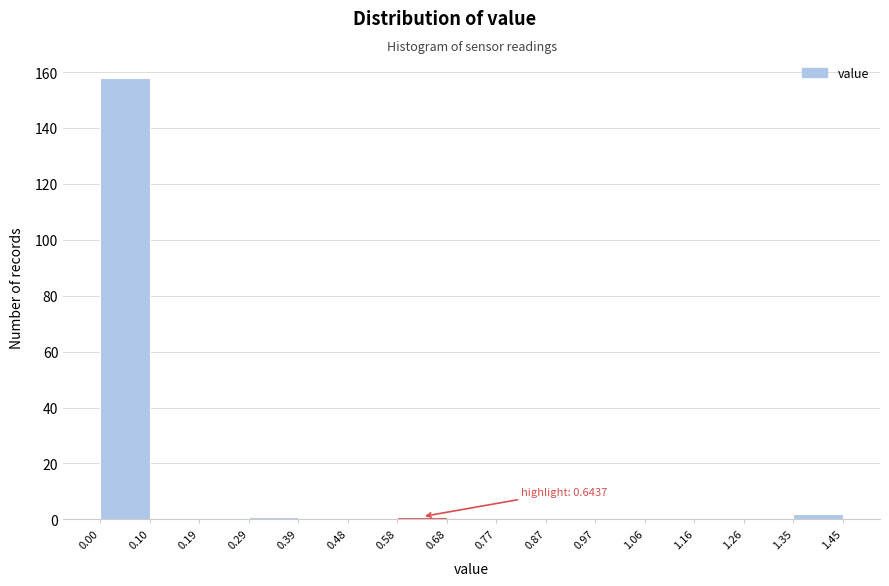

Which range on the x-axis has the tallest bar?

0.00 to 0.10